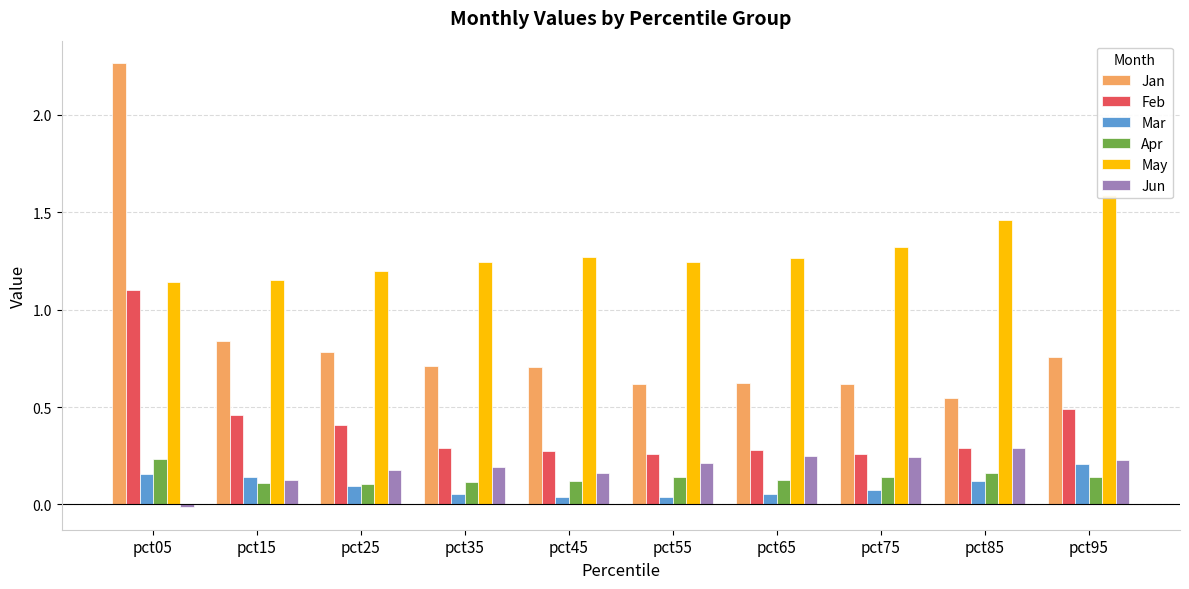

What is the lowest value of the Apr series?

0.1